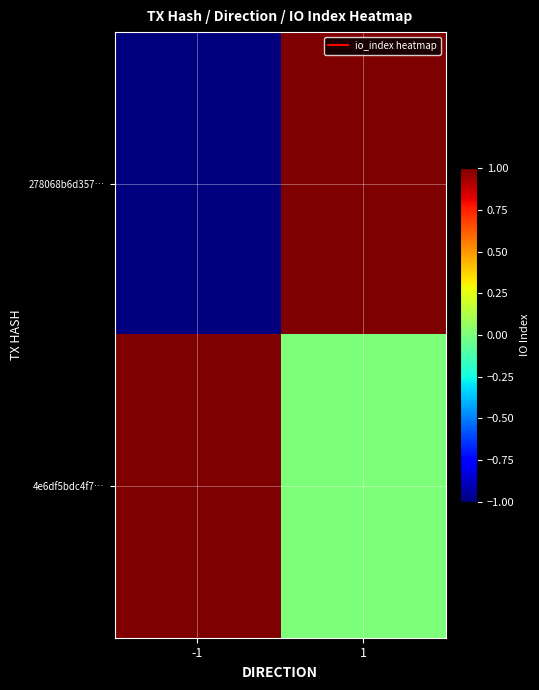

List the series in order of their peak value, lowest first.

278068b6d357…, 4e6df5bdc4f7…